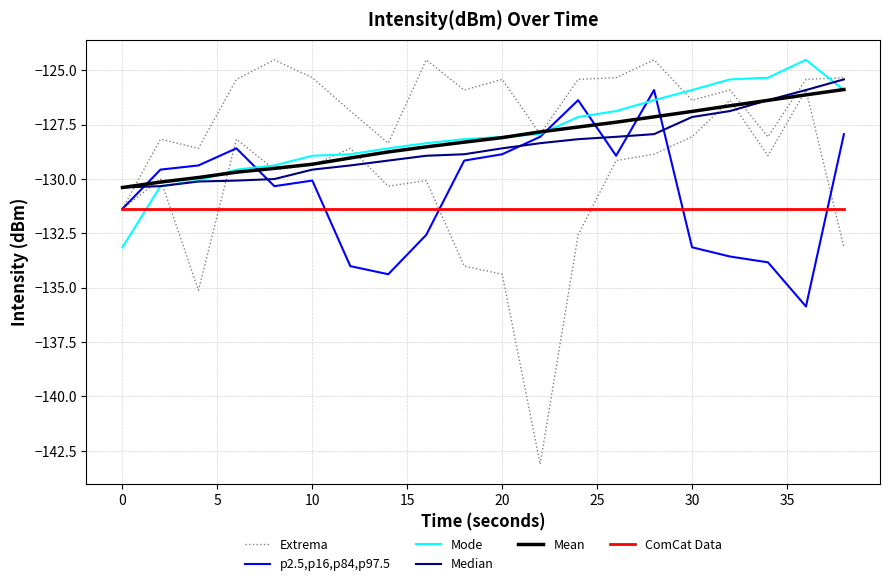

What is the difference between the maximum and minimum values in the Mode series?

8.6